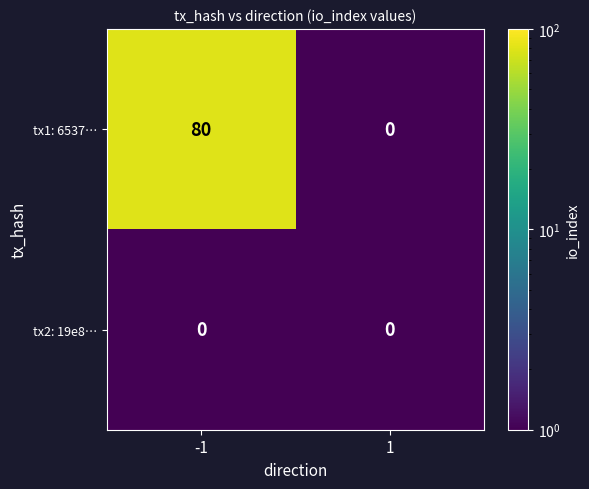

What is the difference between the tx1: 6537… values at -1 and 1?

80